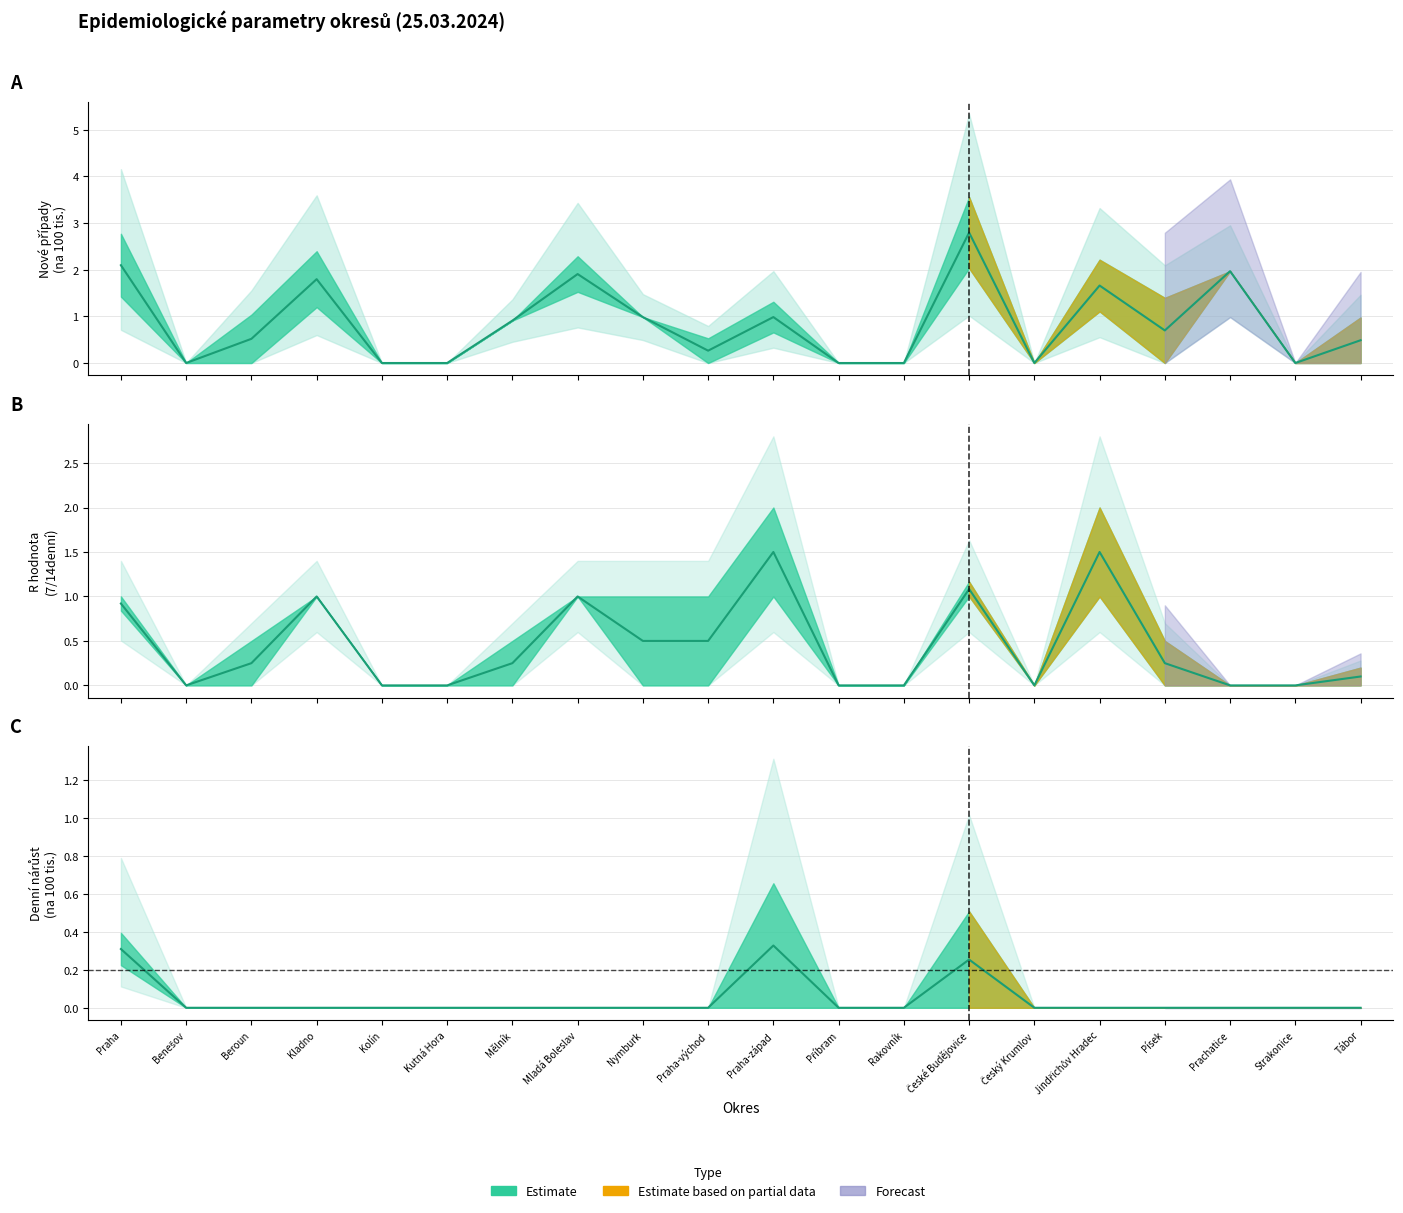

Where is R 14denní nearest to the value 1?

Kladno